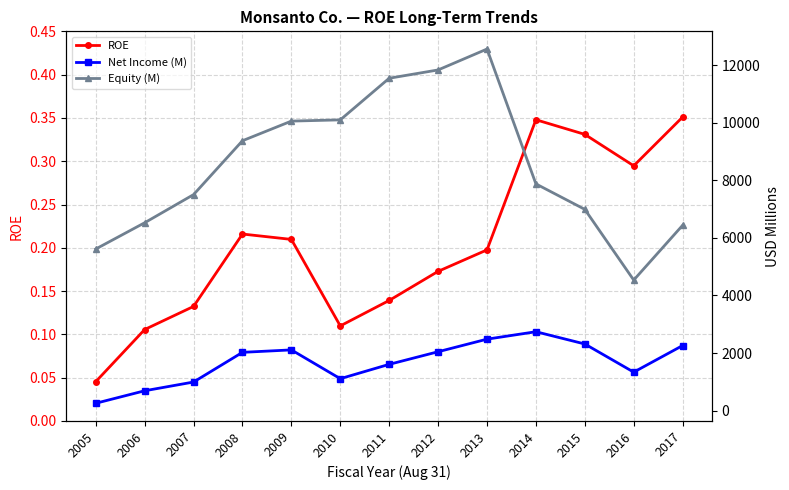

Is it true that ROE equals 0.6 at 2017?

False